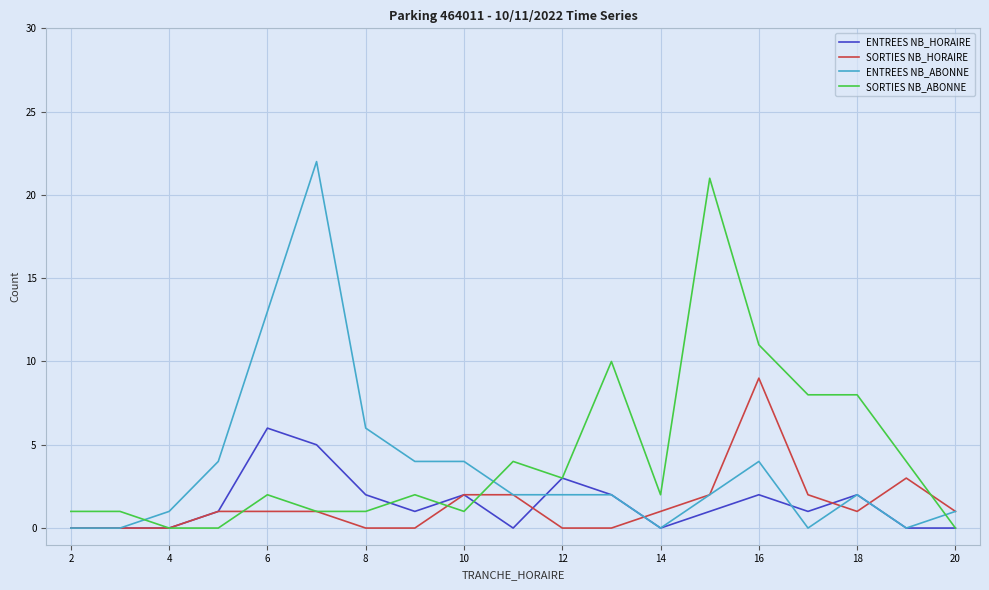

What is the highest value of the SORTIES NB_HORAIRE series?

9